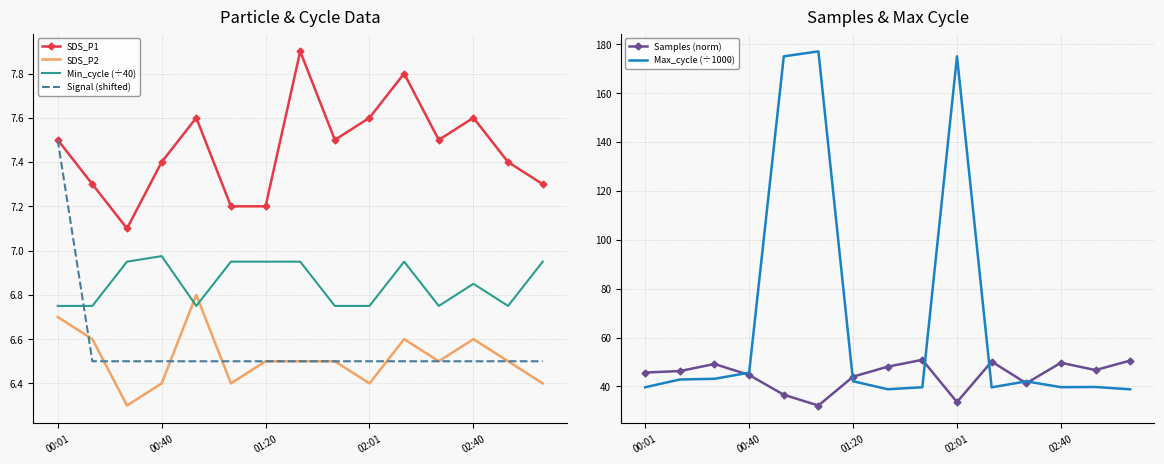

Is it true that SDS_P1 equals 7.2 at 01:20?

True